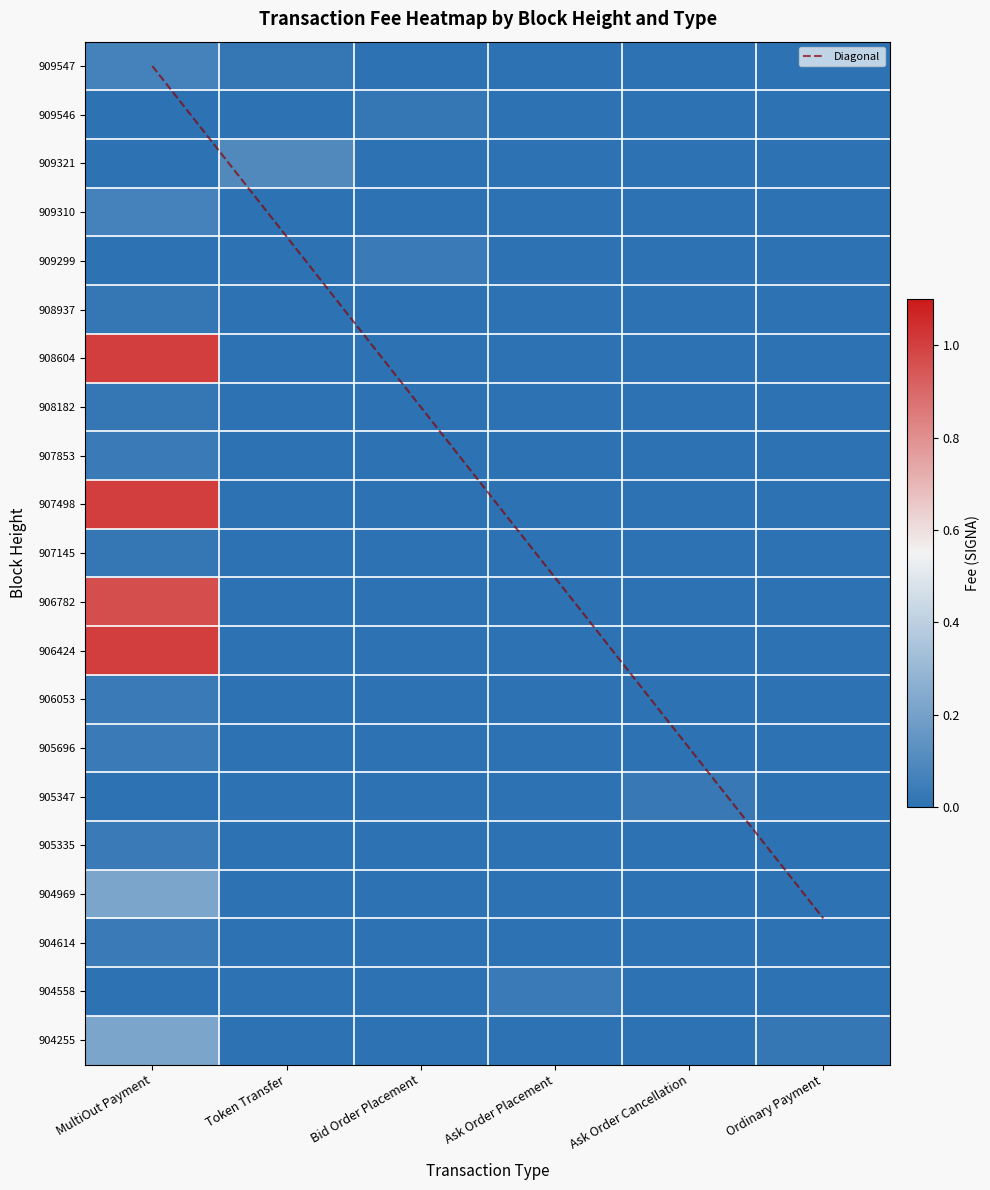

How many 909547 values are between 0 and 1?

6